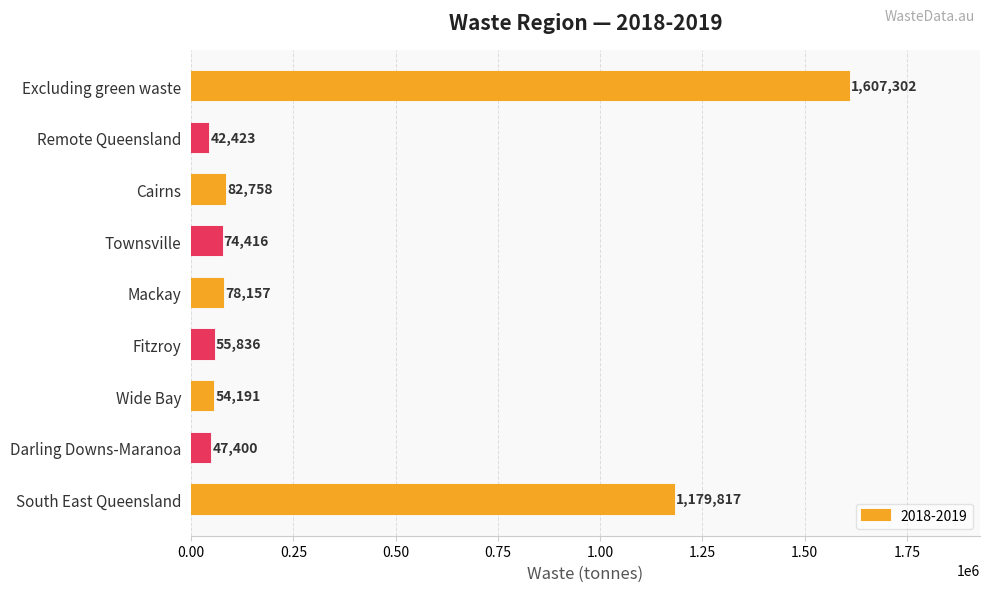

What value does the data have at Remote Queensland?

42423